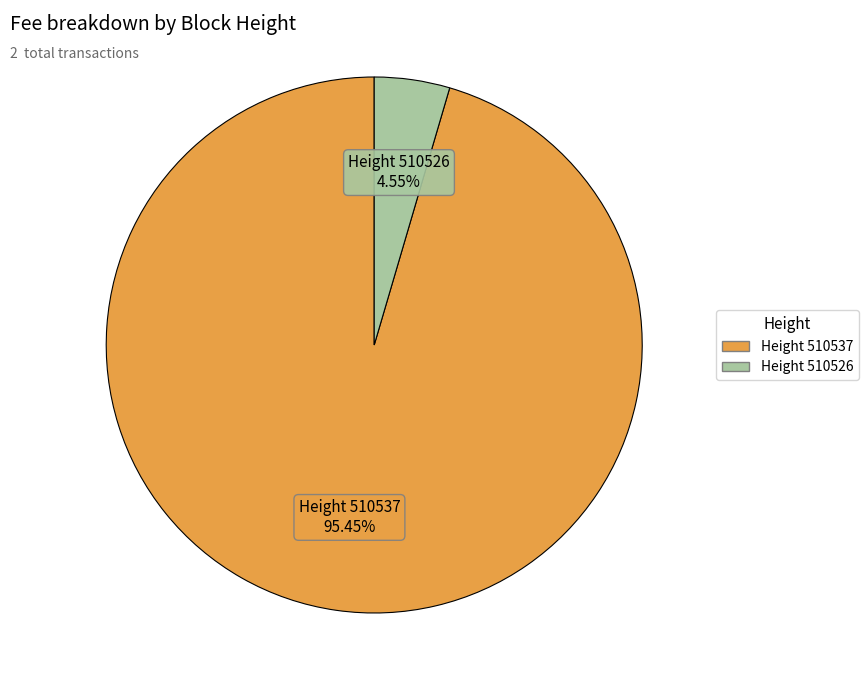

Does any single category account for the majority?

Yes